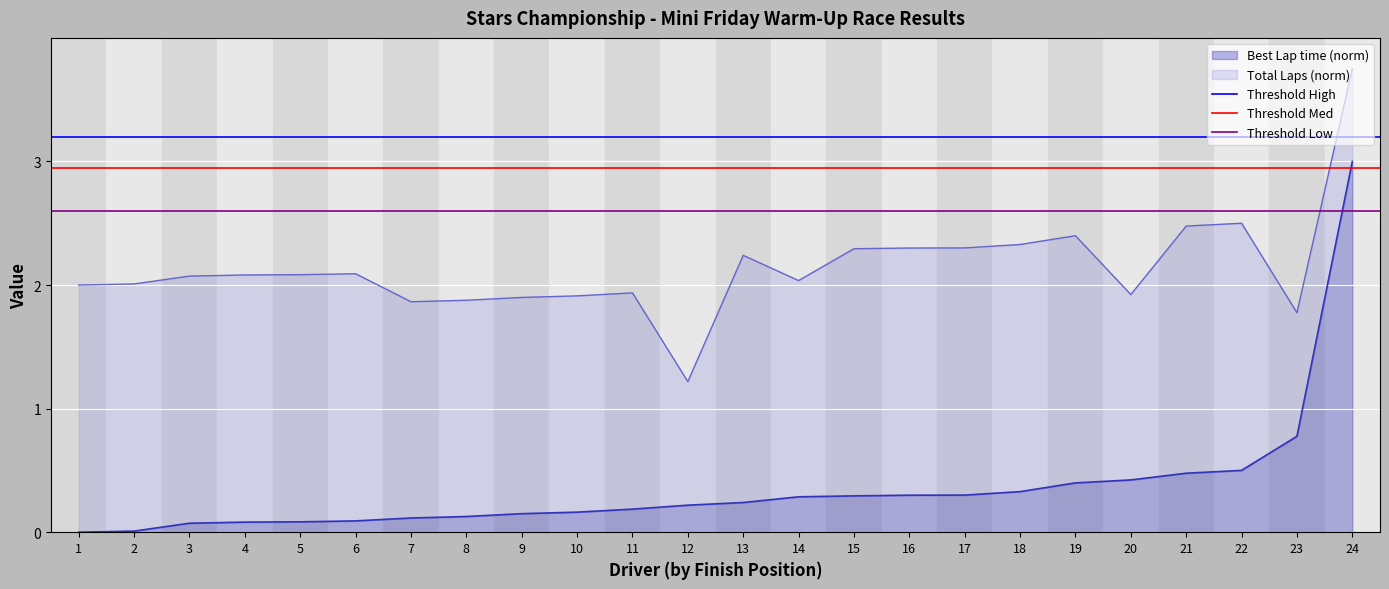

At which label is Best Lap time (norm) closest to 1?

23